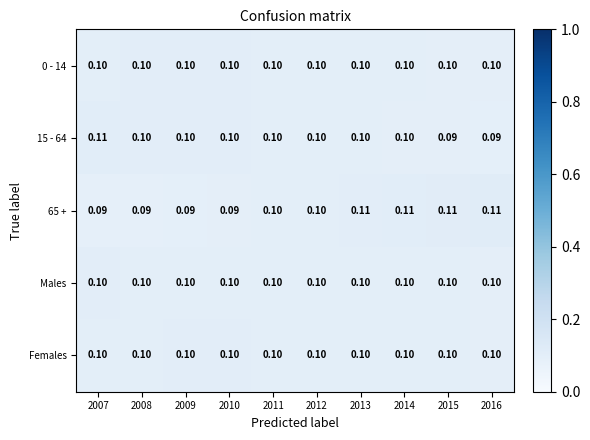

How many data points does each series have?

10